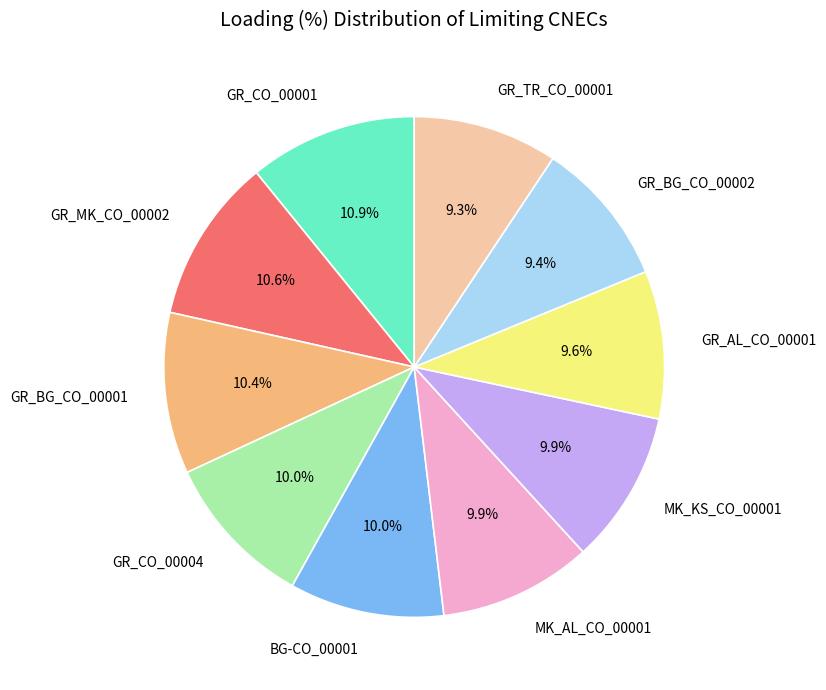

Between GR_CO_00001 and GR_CO_00004, which is larger?

GR_CO_00001